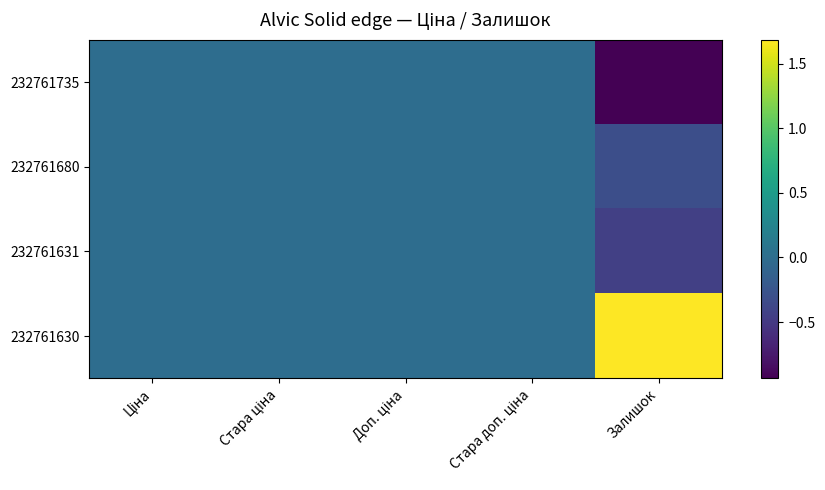

Which series has the largest total across all categories?

232761630